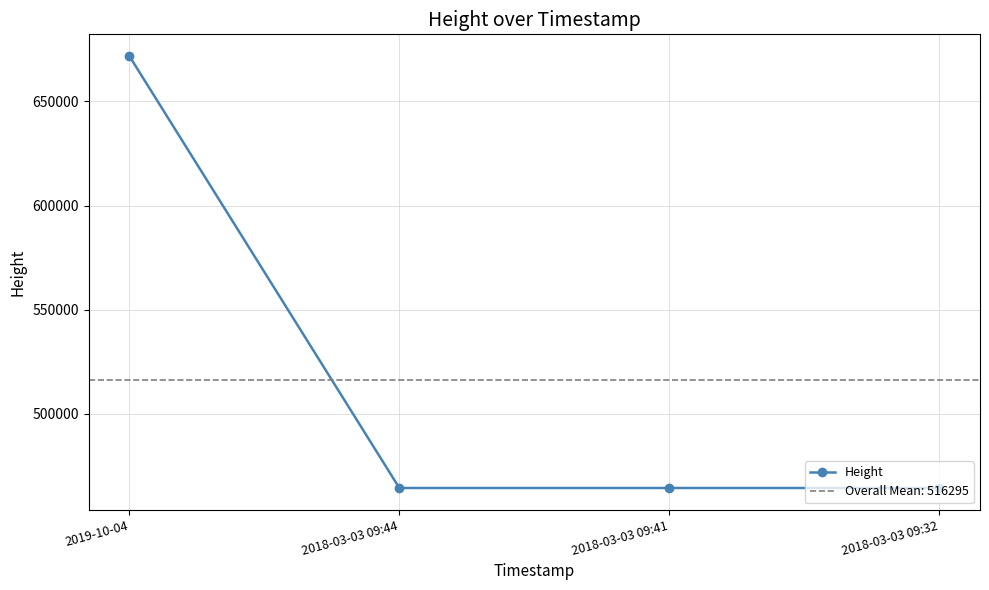

What is the label of the 3rd point from the left?

2018-03-03 09:44